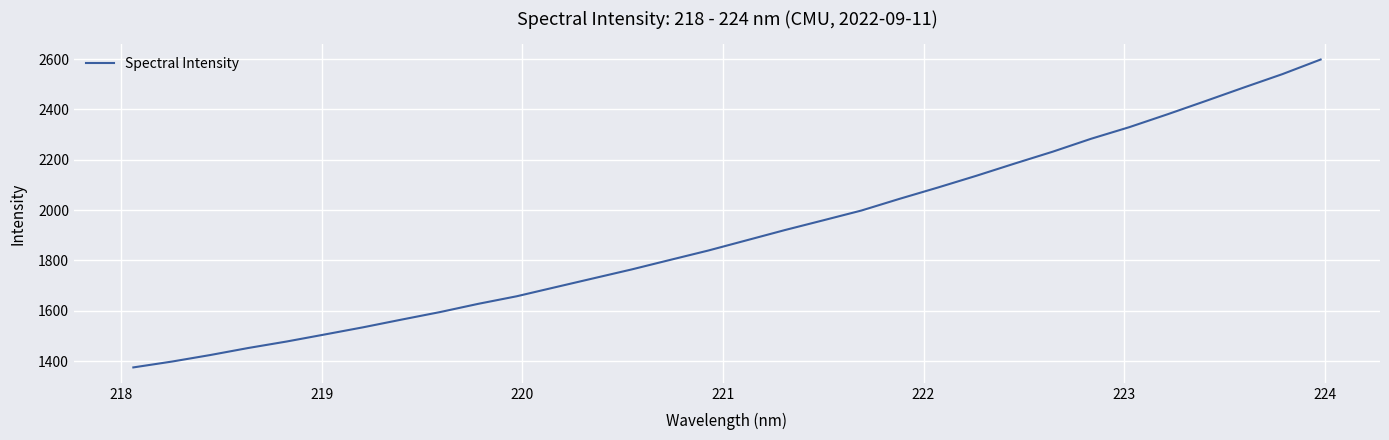

What is the difference between the maximum and minimum values?

1223.5